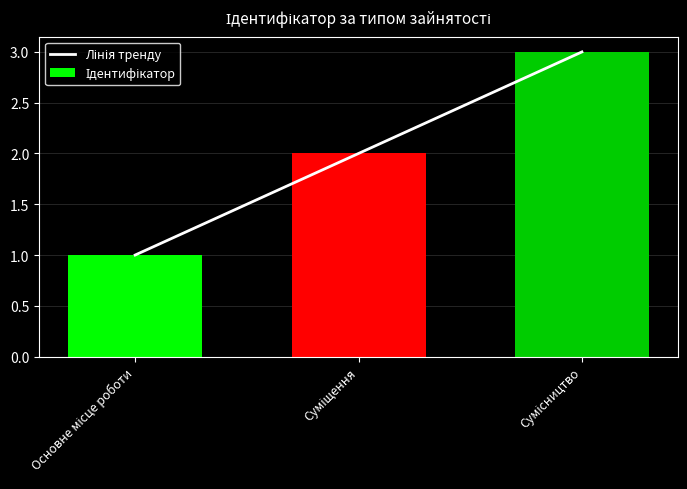

What is the minimum value shown in the chart?

1